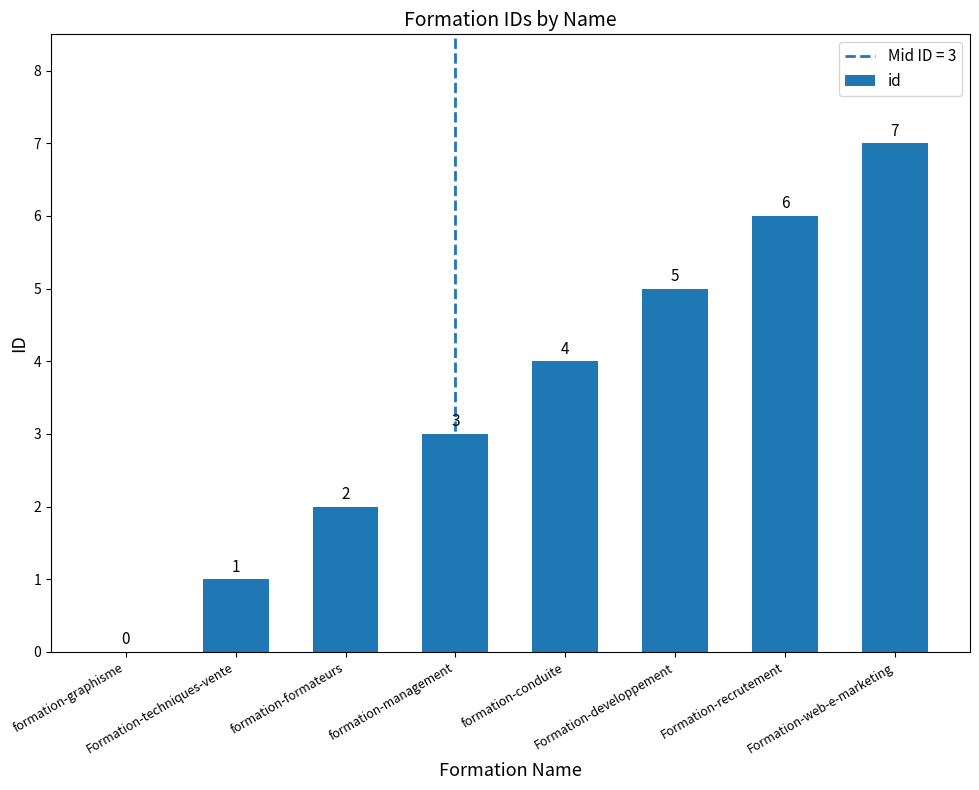

Is it true that the value at formation-conduite is 4?

True